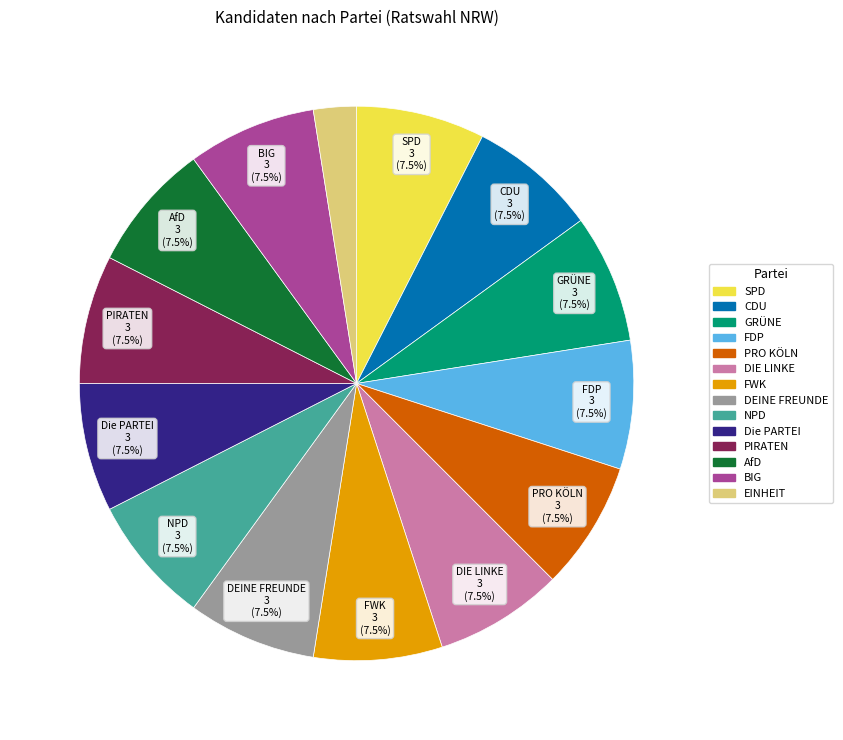

Does CDU account for over 50% of the chart?

No